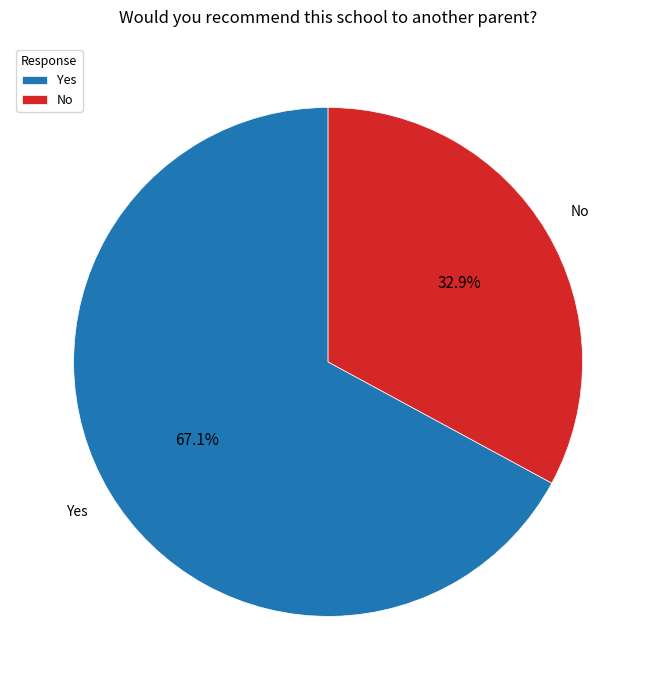

Is it true that Yes is 67% of the pie?

True